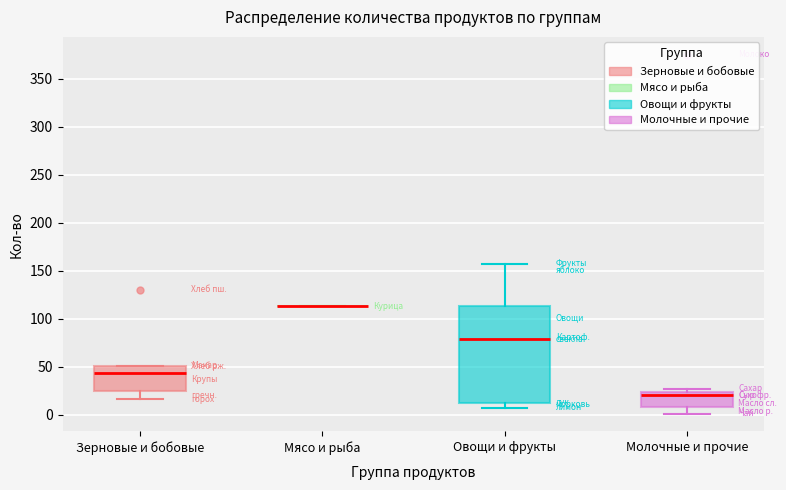

Reading left to right, transcribe this box plot: for each box, give where its median line is, the range the box spans, and where its two whiskers end, as read against the y-axis. The values are not printed on the chart, so give them approximately, as read against the axis.

Зерновые и бобовые: median 45, box 25 to 50, whiskers 15 to 50
Мясо и рыба: box collapsed to a line at 115, whiskers 115 to 115
Овощи и фрукты: median 80, box 10 to 115, whiskers 5 to 155
Молочные и прочие: median 20, box 10 to 25, whiskers 0 to 25 (just above the box's upper edge)